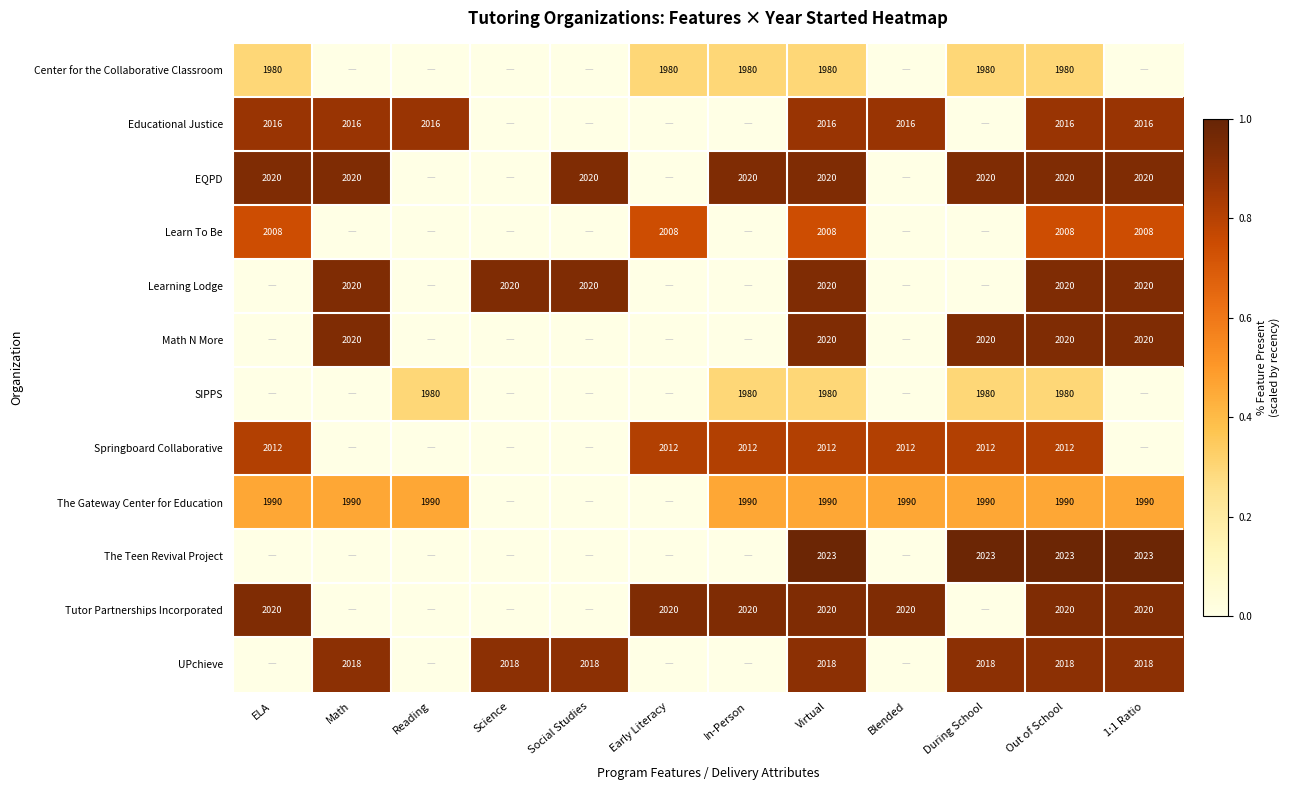

What is the total value across all series at Out of School?

24107